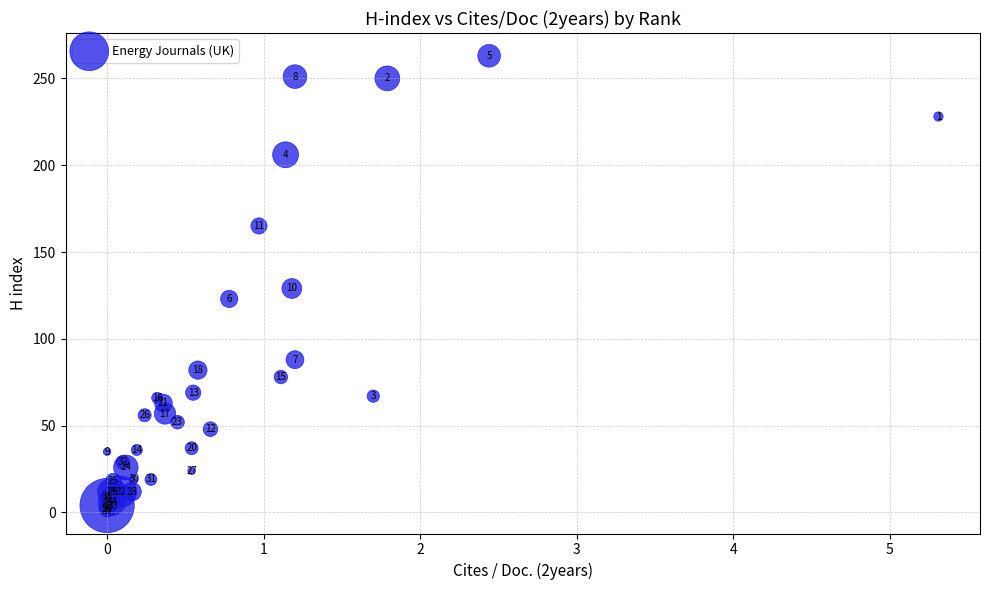

What Y value in the scatter plot is closest to 132?

129